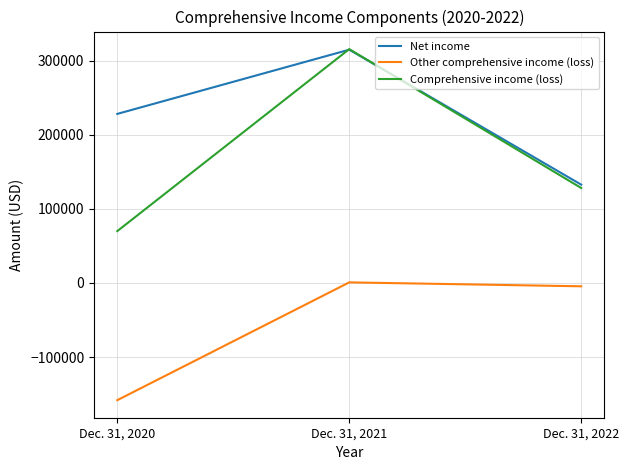

Which series changed the most between Dec. 31, 2020 and Dec. 31, 2021?

Comprehensive income (loss)